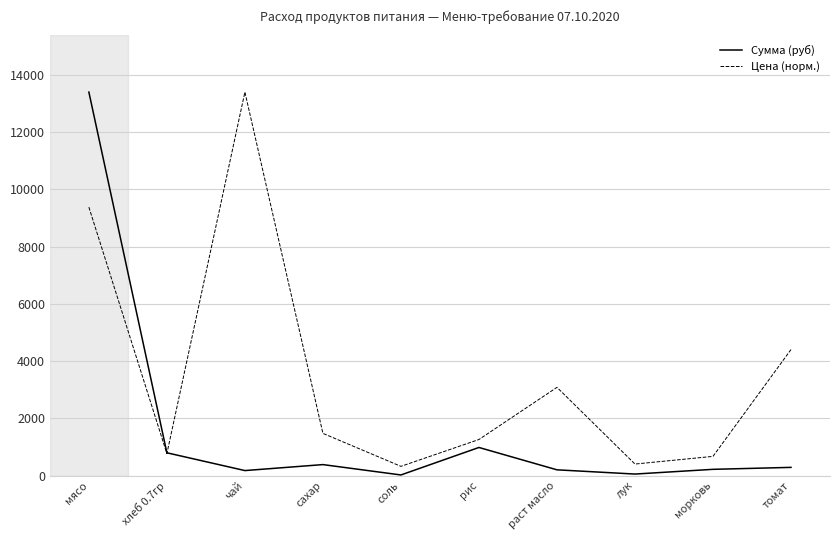

Which series changed the most between рис and томат?

Цена (норм.)